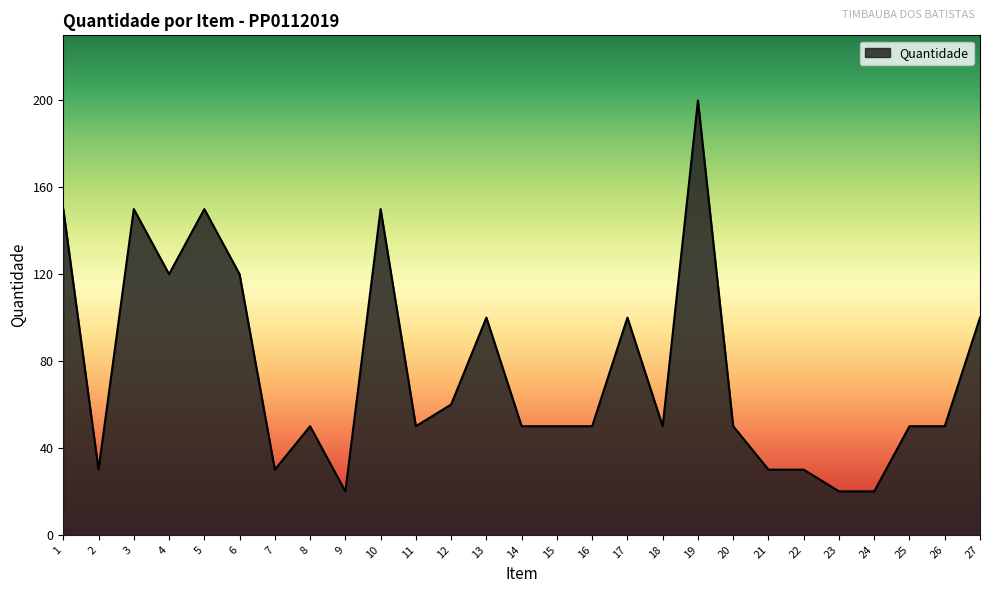

Between 9 and 27, which is larger?

27